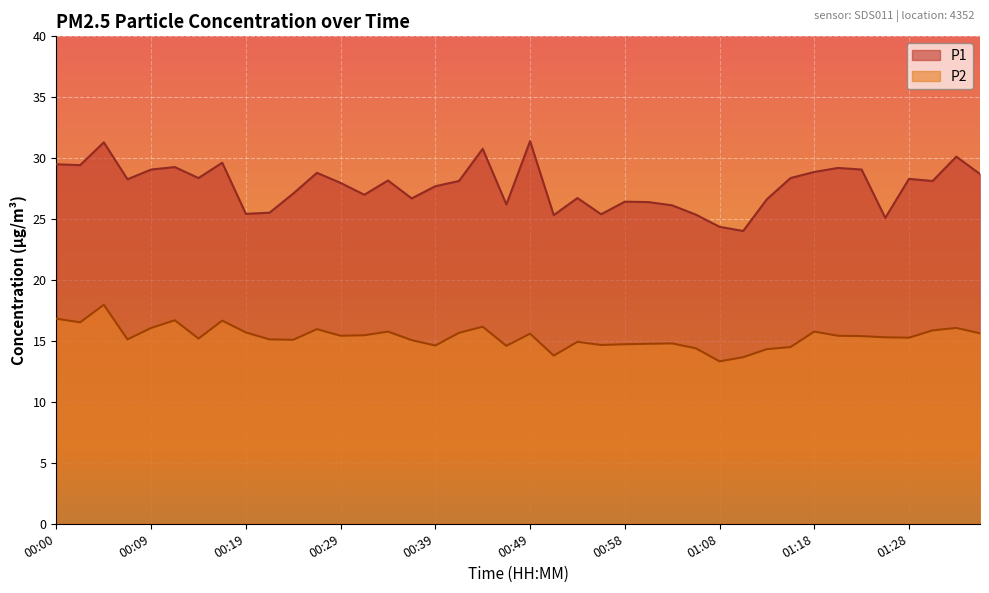

List the series in order of their peak value, highest first.

P1, P2